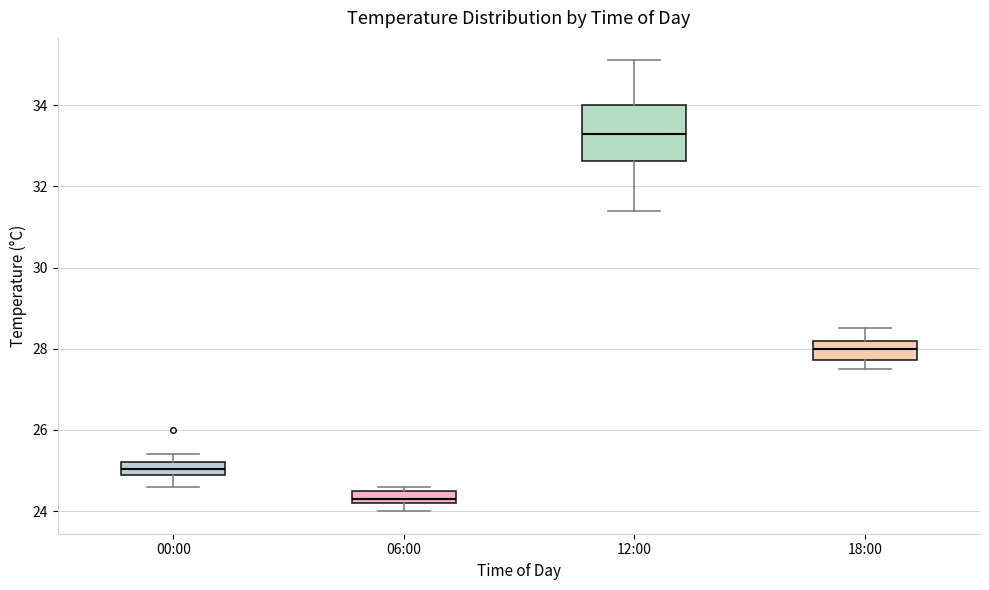

Where does the median line of the box for 06:00 sit on the y-axis? The values are not printed on the chart, so give them approximately, as read against the axis.

24.4